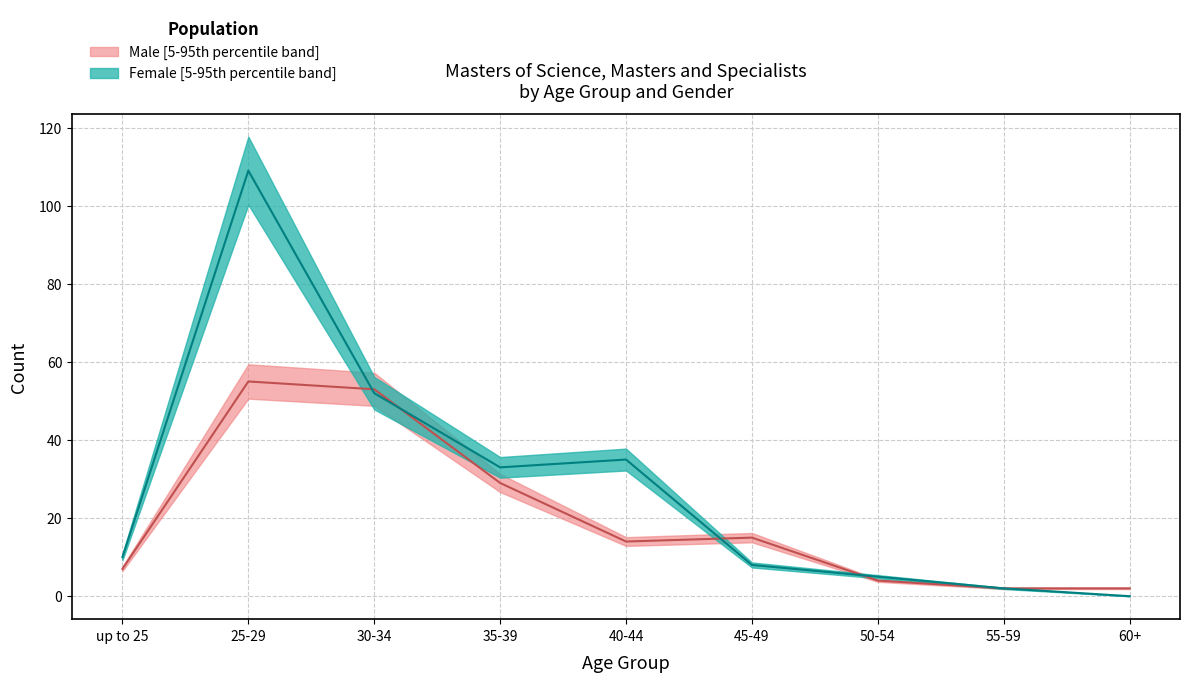

How many data points in Male are above 14?

4